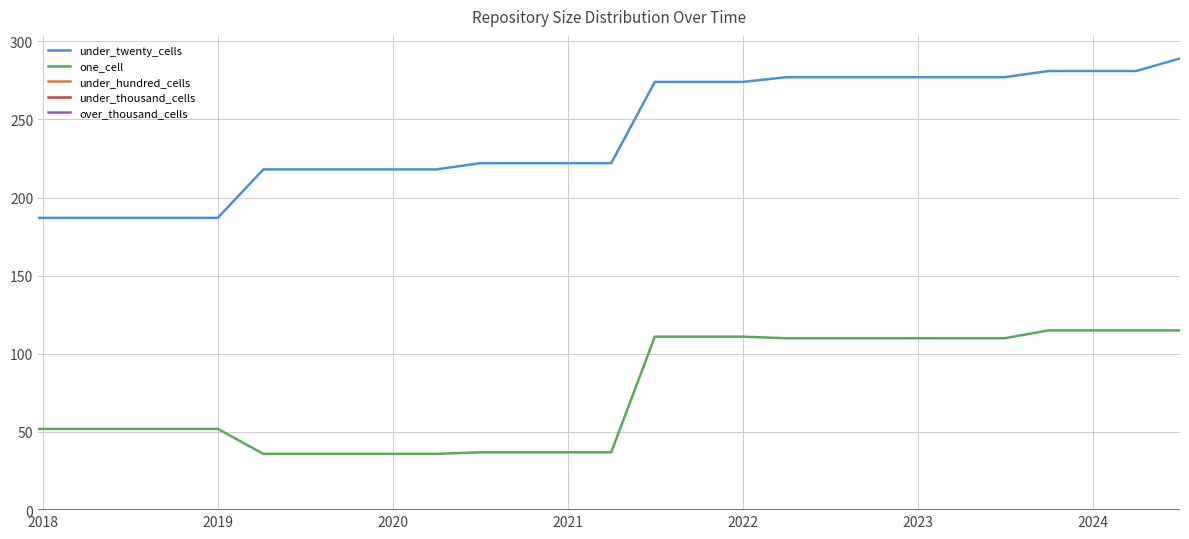

What is the sum of all one_cell values?

2041